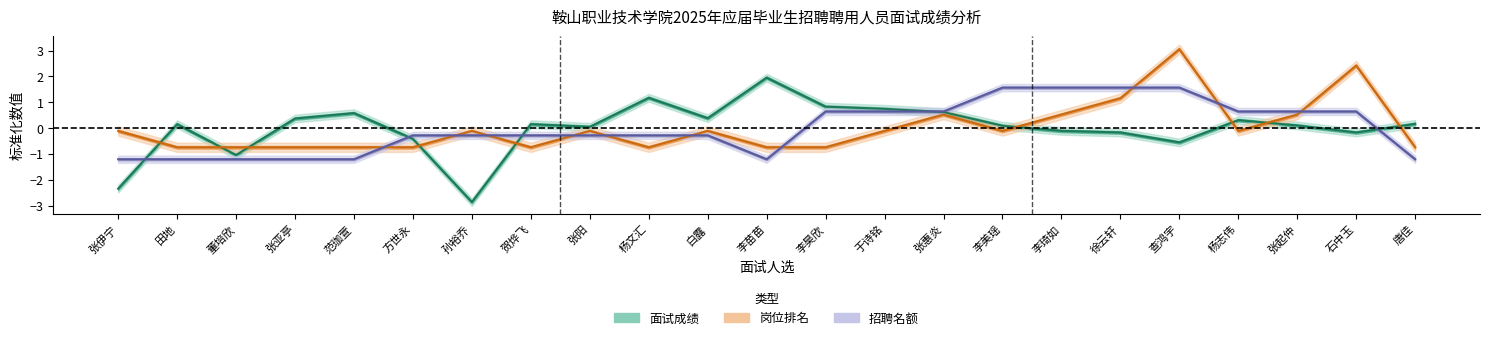

What value does the 招聘名额 series have at 张起仲?

0.6